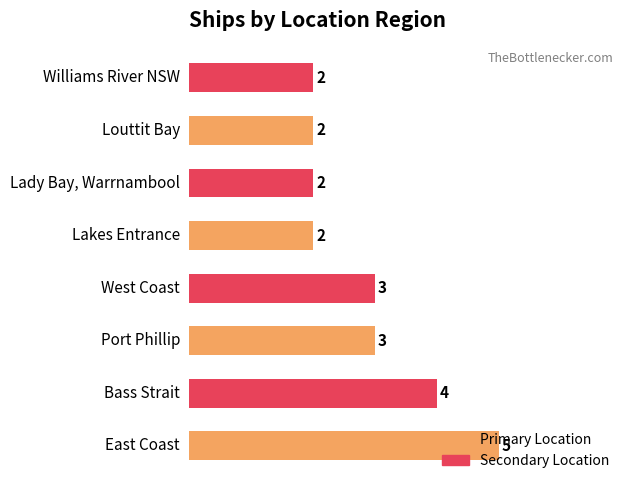

Count the values in the range 2 to 4.

7